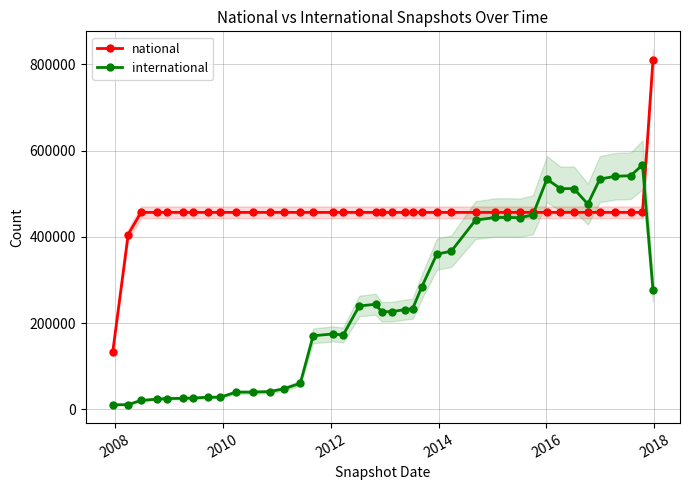

Reading left to right, list all the values displayed in this chart.

national: 133703	405220	456562	456562	456562	456562	456562	456562	456562	456562	456562	456562	456562	456562	456562	456562	456562	456562	456562	456562	456562	456562	456562	456562	456562	456562	456562	456562	456562	456562	456562	456562	456562	456562	456562	456562	456562	456562	456562	810837
international: 10207	10794	20525	23335	24759	25373	26177	27827	27996	39659	39710	41023	47547	60213	170304	174692	172155	239446	243534	226167	226447	231269	233134	284442	359697	366572	438639	444737	444882	444204	450777	533615	511546	511892	475848	533765	540400	541545	566663	276813